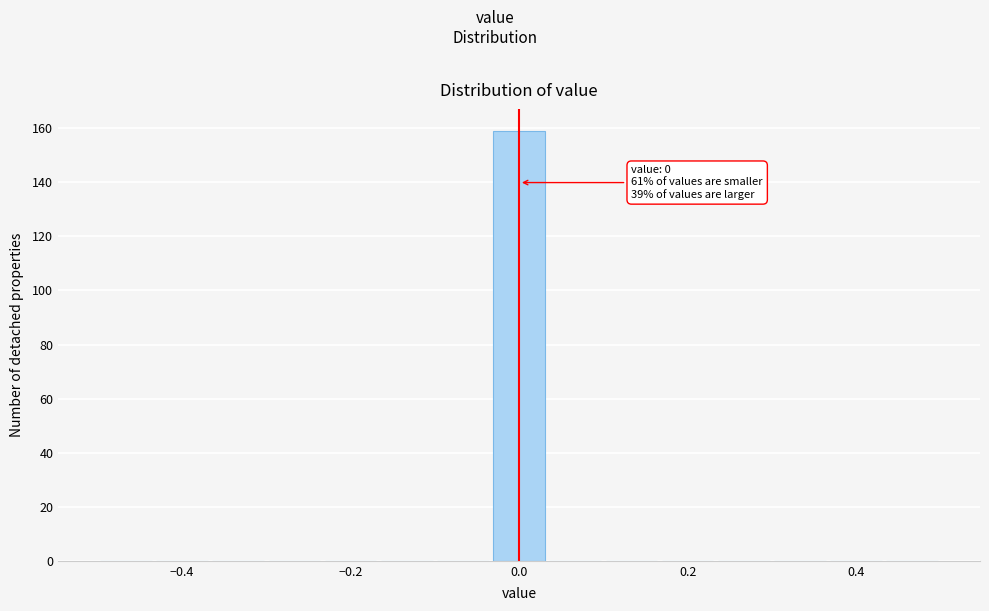

Read against the x-axis, roughly where is the centre of the tallest bar?

0.00